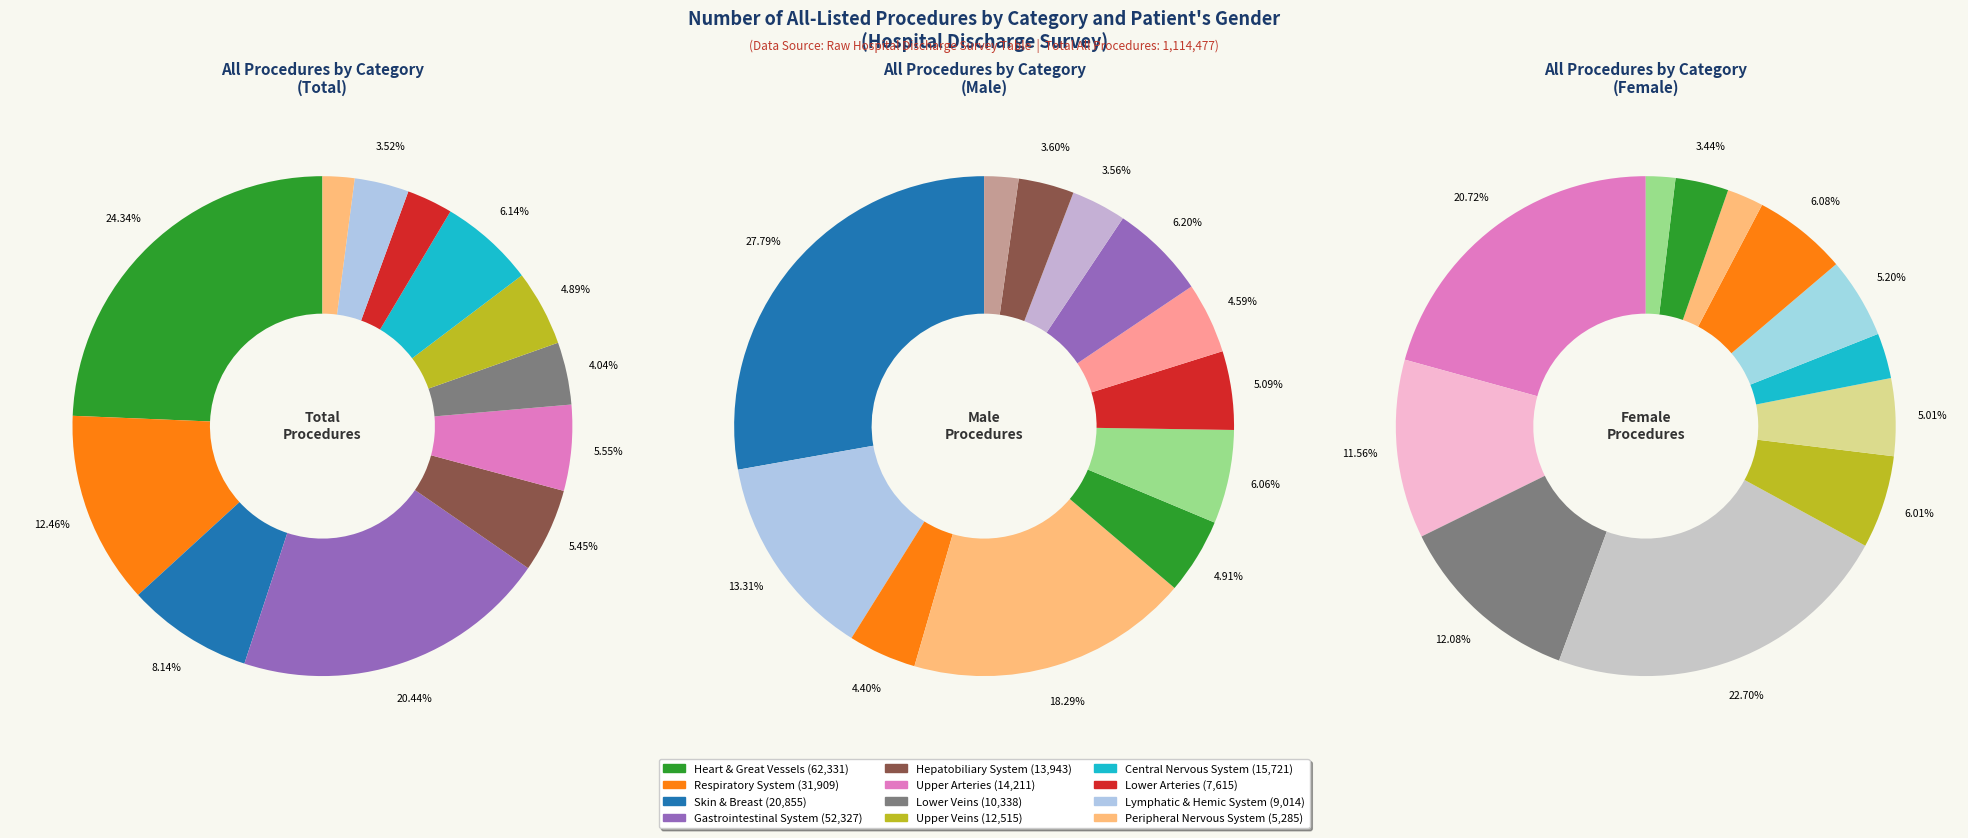

What percentage is NOT represented by Operations on the upper veins?

95.1%